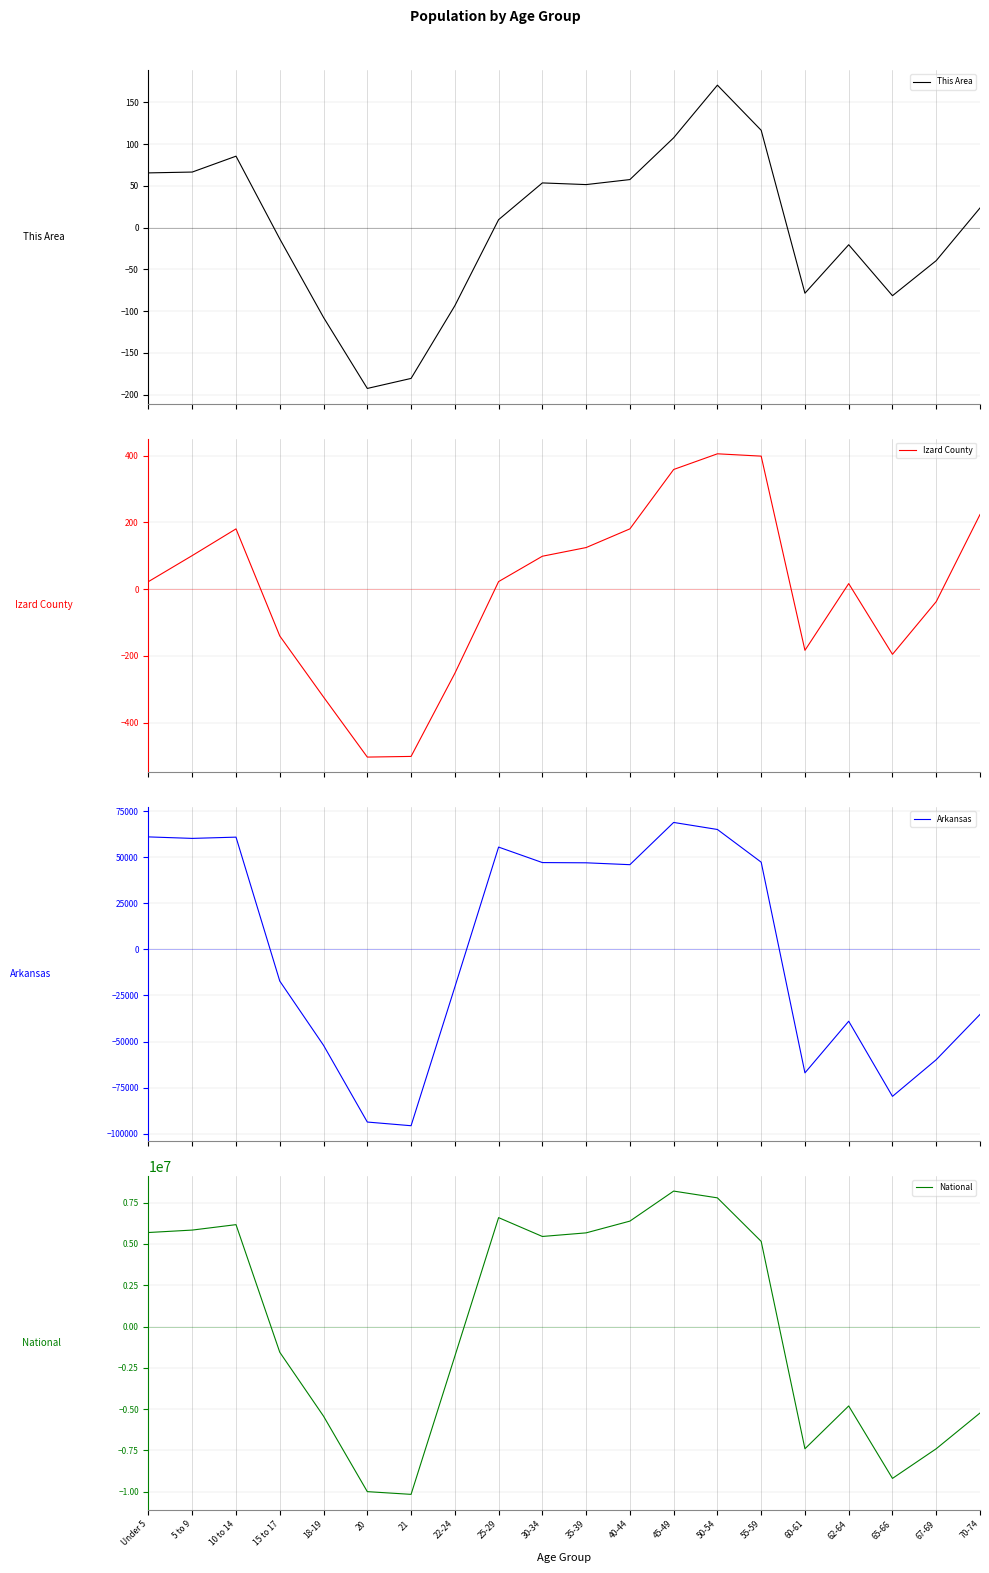

Reading left to right, what are all the values shown in this chart?

This Area: 65.5	66.5	85.5	-13.5	-107.5	-192.5	-180.5	-93.5	9.5	53.5	51.5	57.5	107.5	170.5	116.5	-78.5	-20.5	-81.5	-39.5	23.5
Izard County: 22.8	100.8	180.8	-140.2	-323.2	-503.2	-501.2	-252.2	22.8	98.8	124.8	180.8	358.8	405.8	398.8	-183.2	16.8	-195.2	-37.2	223.8
Arkansas: 61162.0	60350.0	61032.0	-17177.0	-52072.0	-93757.0	-95757.0	-20417.0	55626.0	47212.0	47087.0	46067.0	69017.0	65195.0	47433.0	-67038.0	-38985.0	-79808.0	-59879.0	-35292.0
National: 5691812.8	5839107.8	6167644.8	-1555295.2	-5423460.2	-9990420.2	-10155255.2	-1796973.2	6592299.8	5452549.8	5670092.8	6381414.8	8199041.8	7788575.8	5155255.8	-7395822.2	-4805352.2	-9189647.2	-7394188.2	-5231383.2